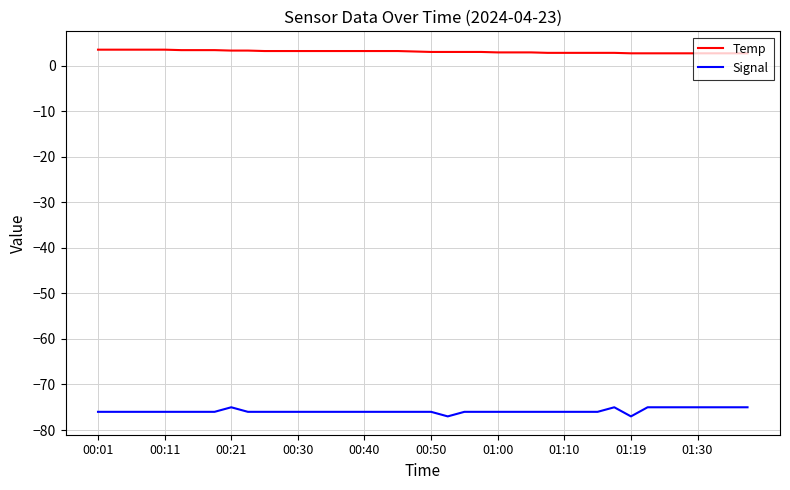

Which series has the largest total across all categories?

Temp